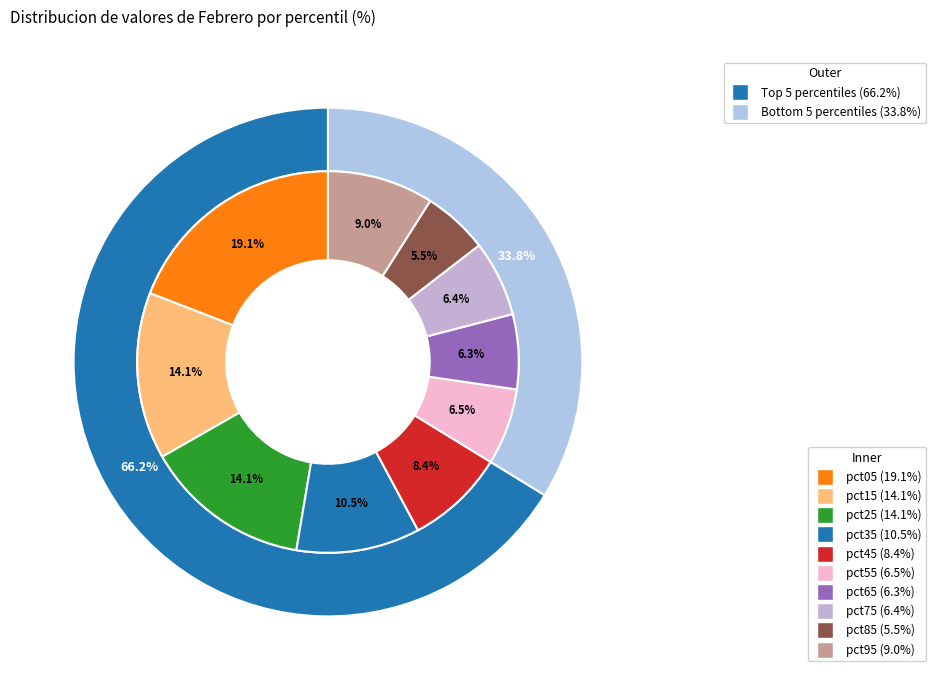

Which slice is the largest?

pct05